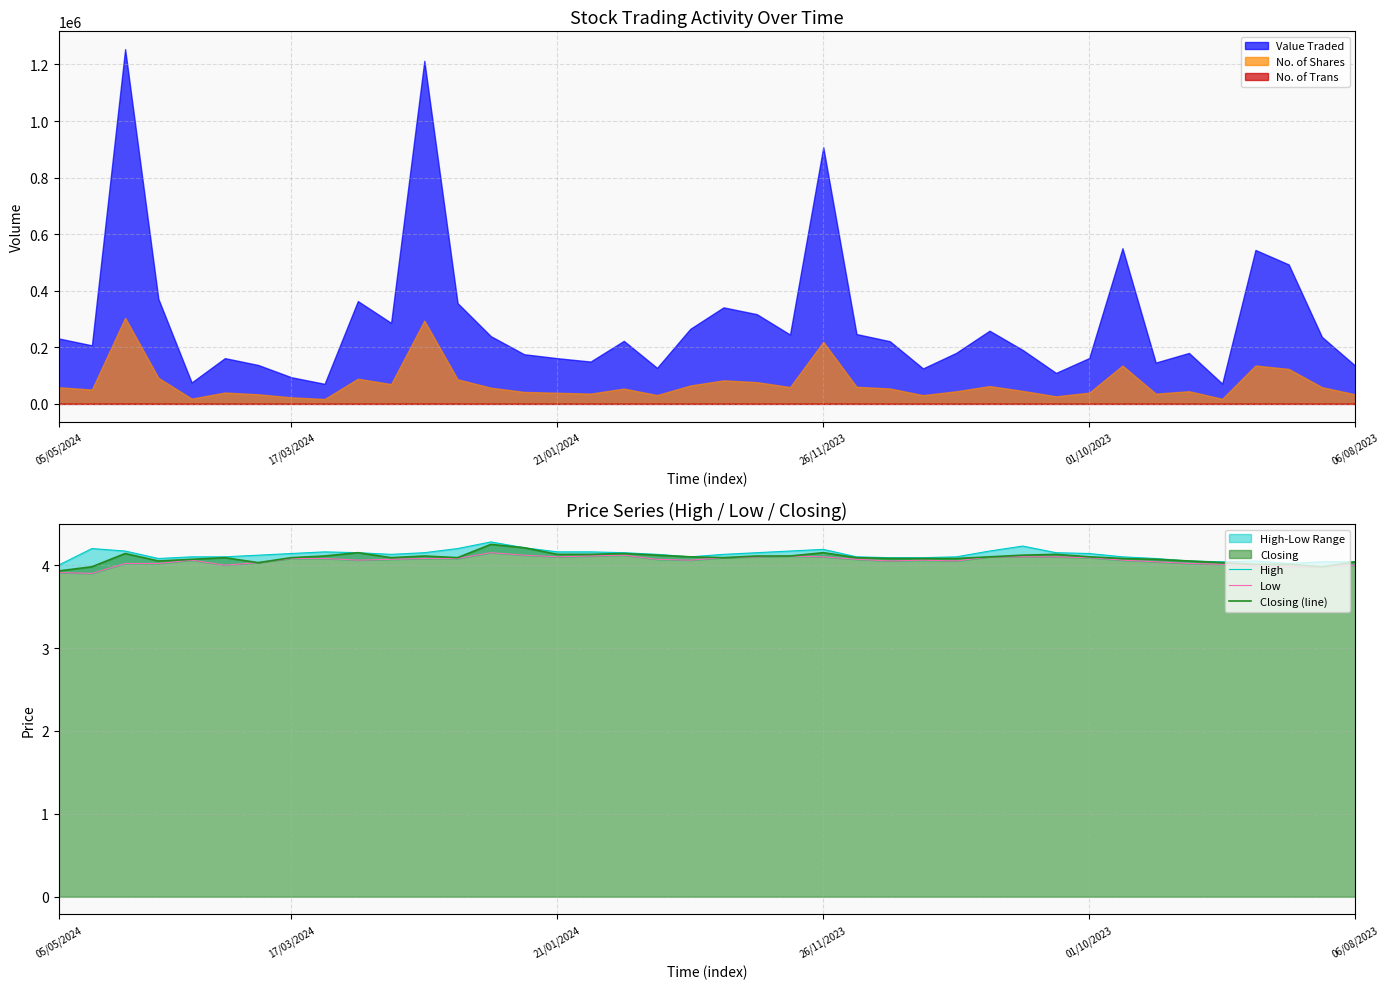

Does the chart have visible grid lines?

Yes